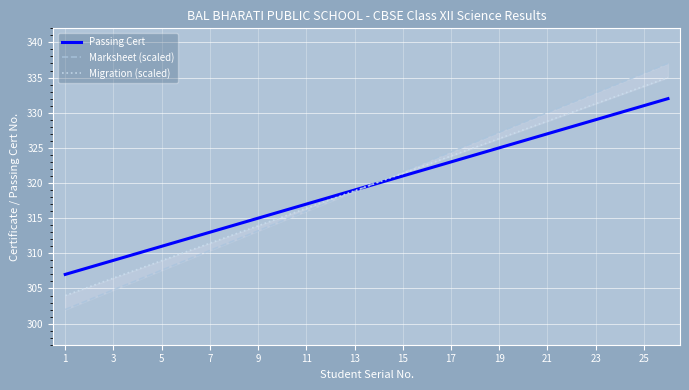

What is the highest value of the Passing Cert series?

332